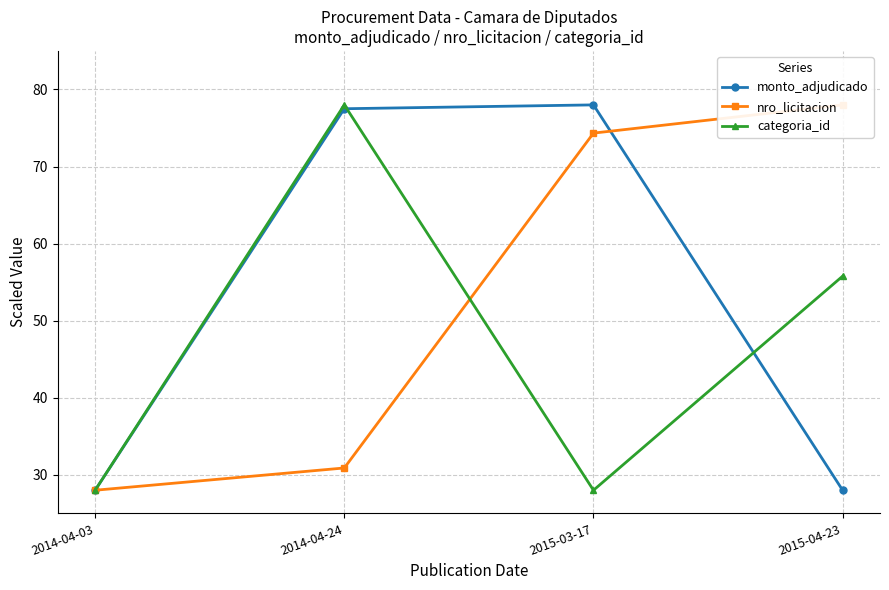

What is the sum of all categoria_id values?

189.8